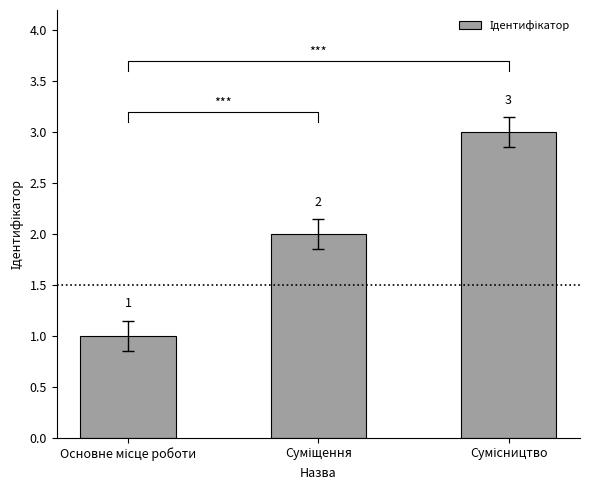

What is the label of the 1st bar from the left?

Основне місце роботи